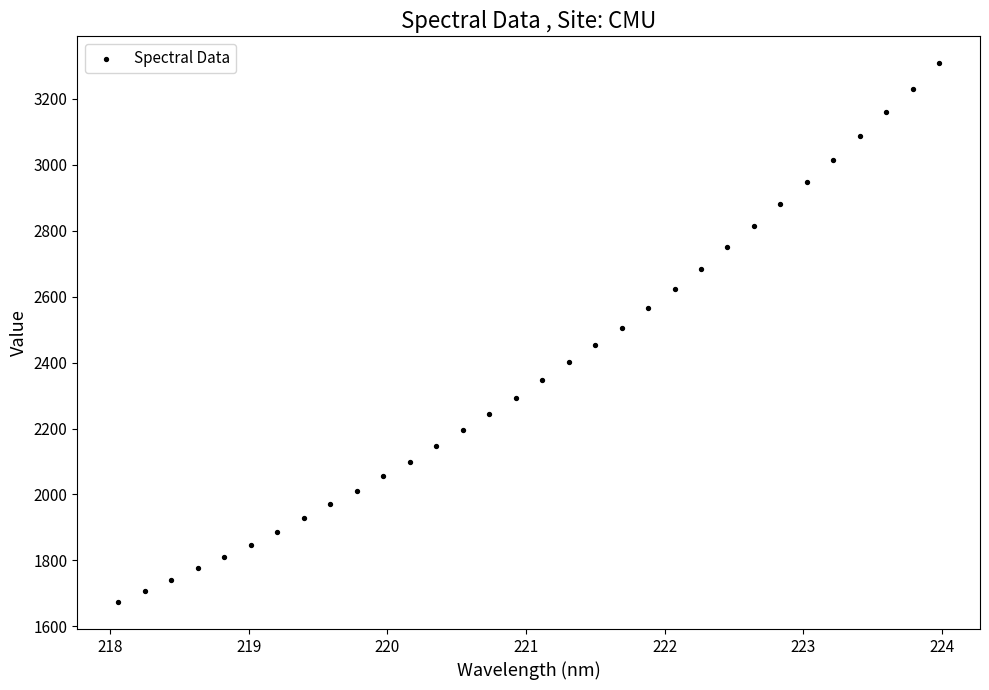

What is the range of X values (max minus min)?

5.9